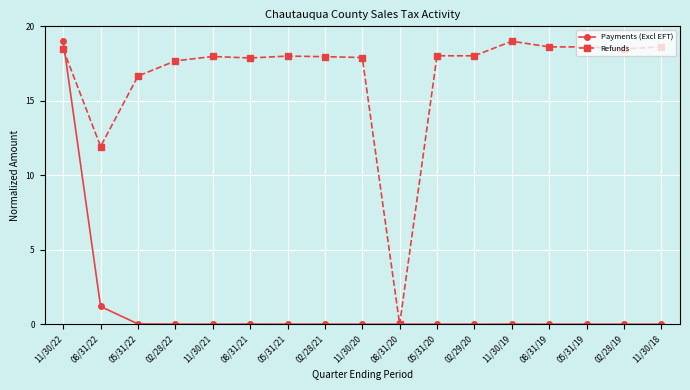

What is the difference between the maximum and minimum values in the Payments (Excl EFT) series?

19.0